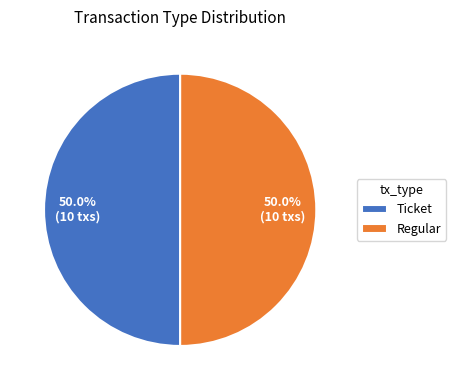

To the nearest percent, what is the difference between the largest and smallest slice percentages?

0%